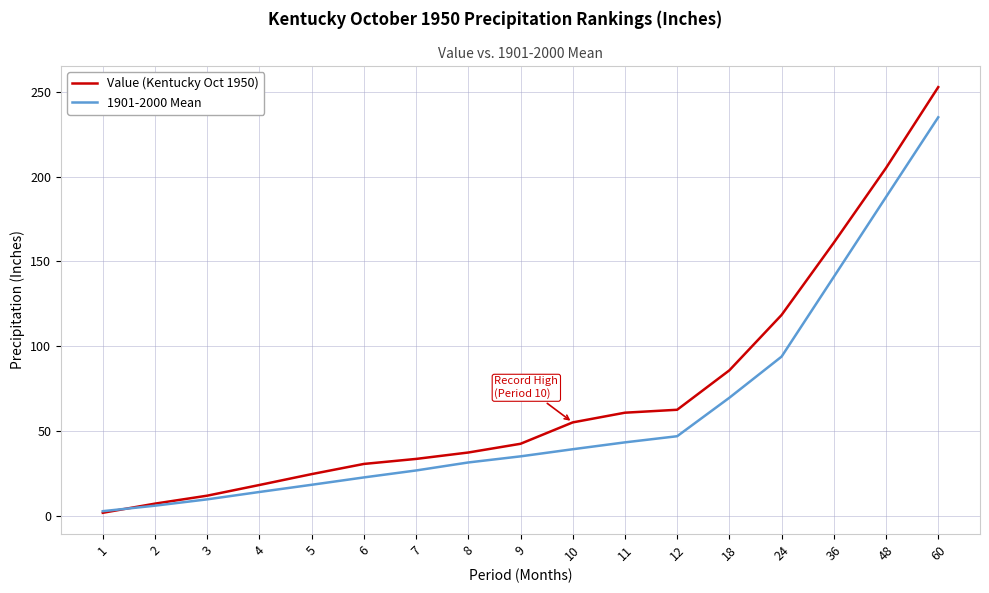

Between 4 and 7, which series saw the biggest shift?

Value (Kentucky Oct 1950)